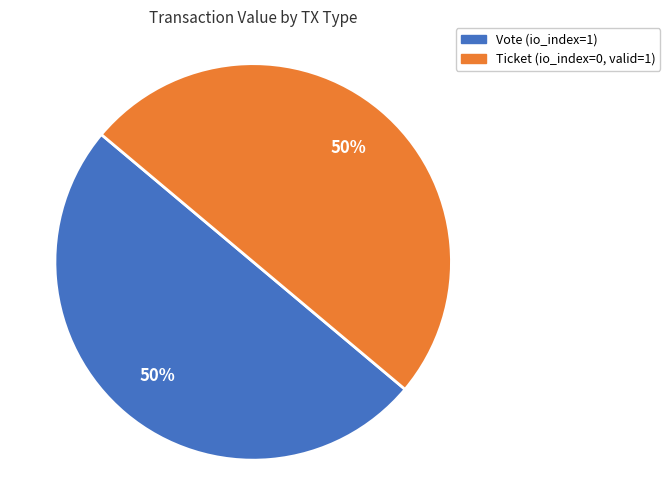

To the nearest percent, what is the average slice percentage?

50%